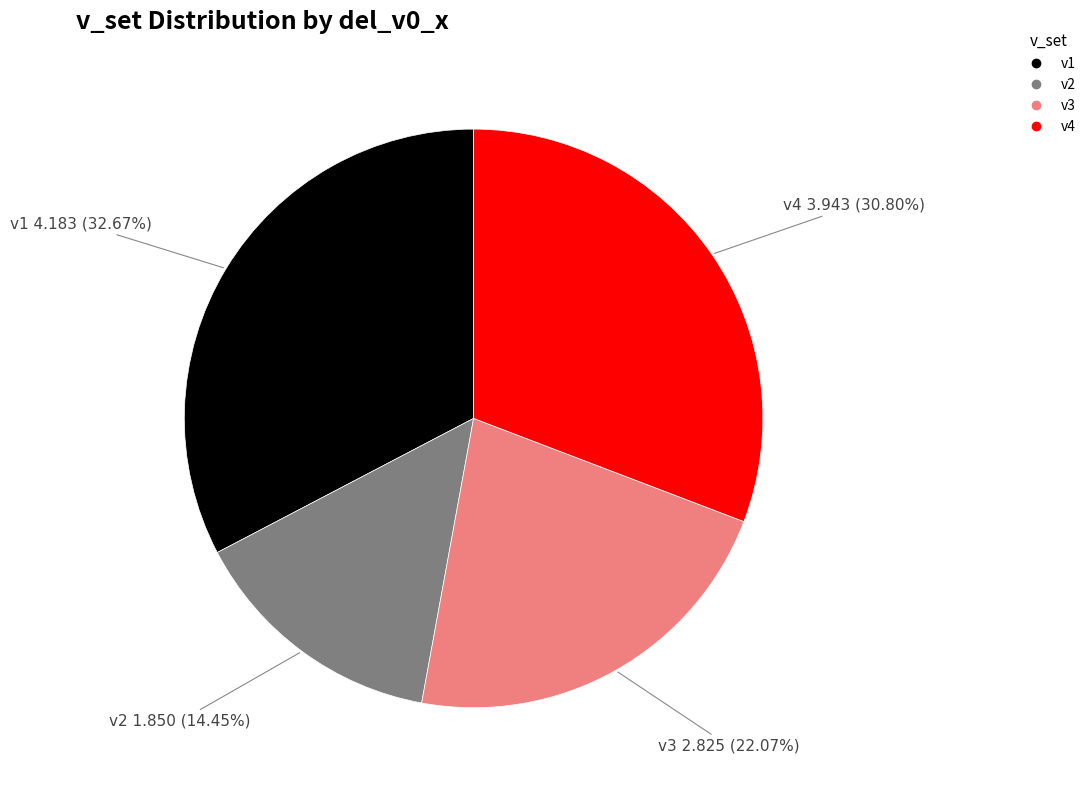

Rank the categories by value from lowest to highest.

v2, v3, v4, v1